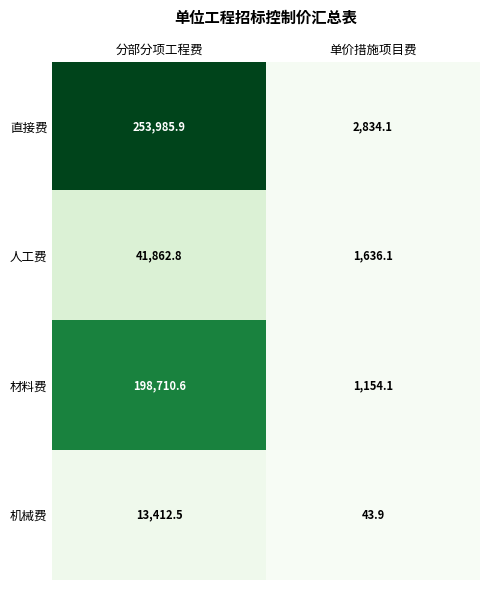

Is it true that 直接费 equals 4238.3 at 单价措施项目费?

False